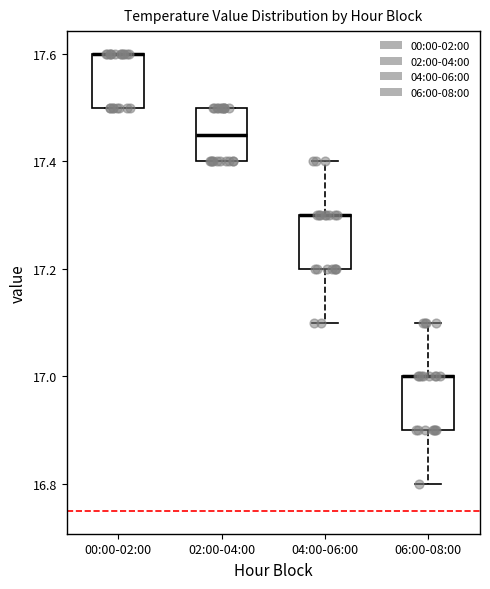

Reading left to right, read every box against the y-axis: the position of its median line, the range the box covers, and the ends of its whiskers. The values are not printed on the chart, so give them approximately, as read against the axis.

00:00-02:00: median 17.60 (drawn on the box's upper edge), box 17.50 to 17.60, whiskers 17.50 to 17.60
02:00-04:00: median 17.46, box 17.40 to 17.50, whiskers 17.40 to 17.50
04:00-06:00: median 17.30 (drawn on the box's upper edge), box 17.20 to 17.30, whiskers 17.10 to 17.40
06:00-08:00: median 17.00 (drawn on the box's upper edge), box 16.90 to 17.00, whiskers 16.80 to 17.10